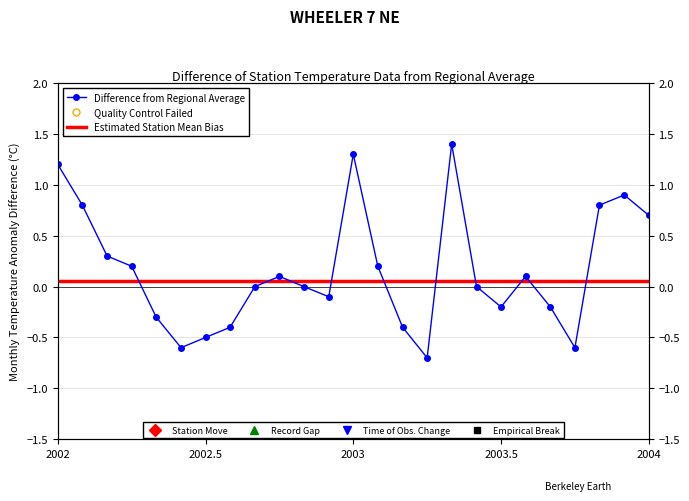

What is the sum of all Estimated Station Mean Bias values?

1.4